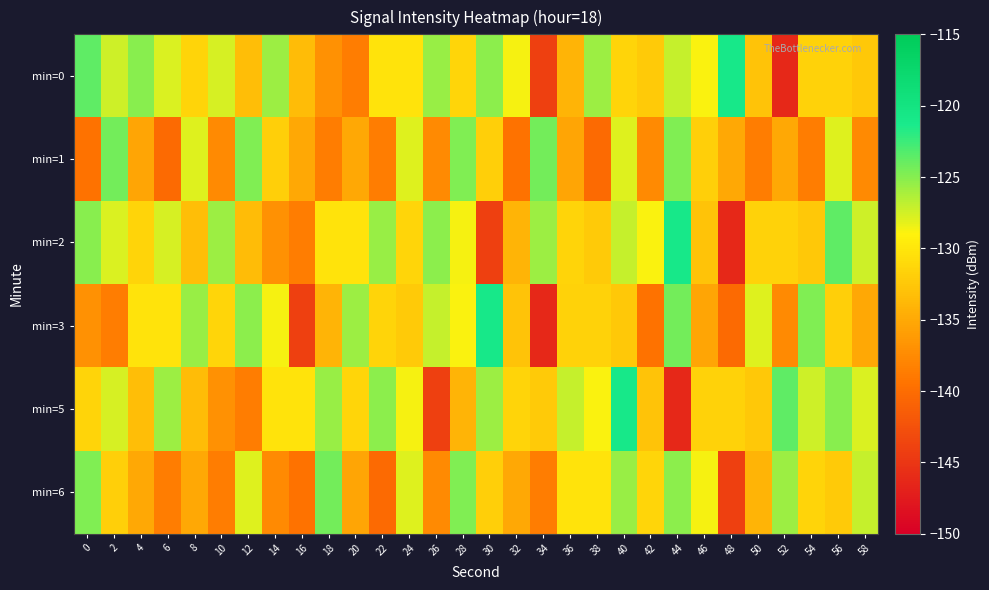

What is the spread (max minus min) of values at 14?

11.8